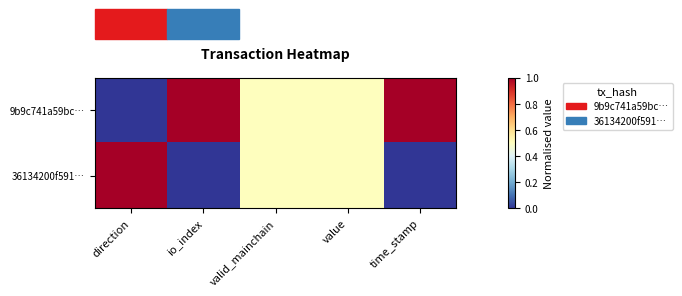

Reading left to right, extract all data points from this chart.

9b9c741a59bc…: direction=0.0	io_index=1.0	valid_mainchain=0.5	value=0.5	time_stamp=1.0
36134200f591…: direction=1.0	io_index=0.0	valid_mainchain=0.5	value=0.5	time_stamp=0.0